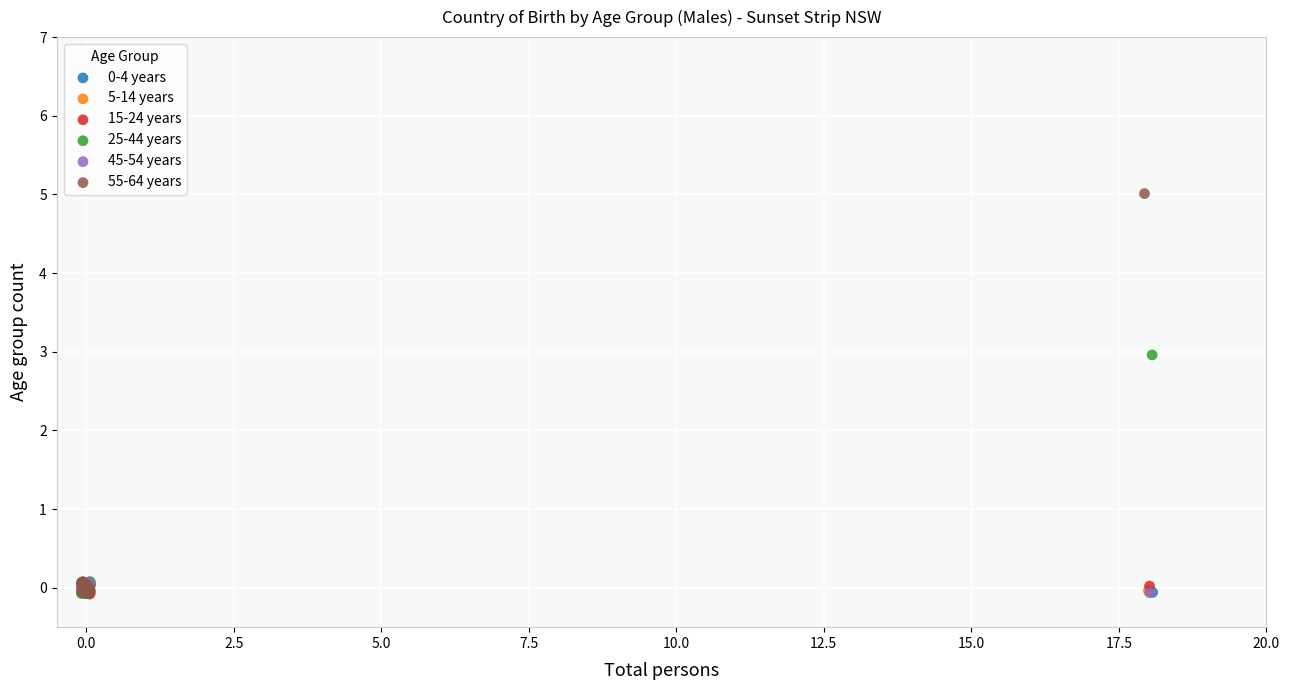

Which series has the widest spread of Y values?

55-64 years